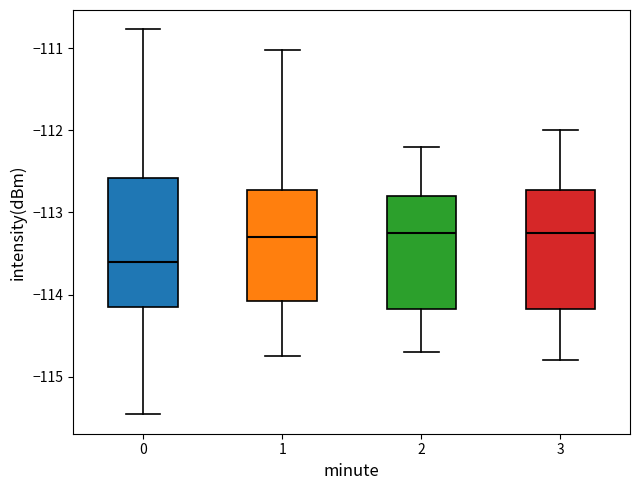

Where is the lower edge of the box at x = 0 on the y-axis? The values are not printed on the chart, so give them approximately, as read against the axis.

-114.1